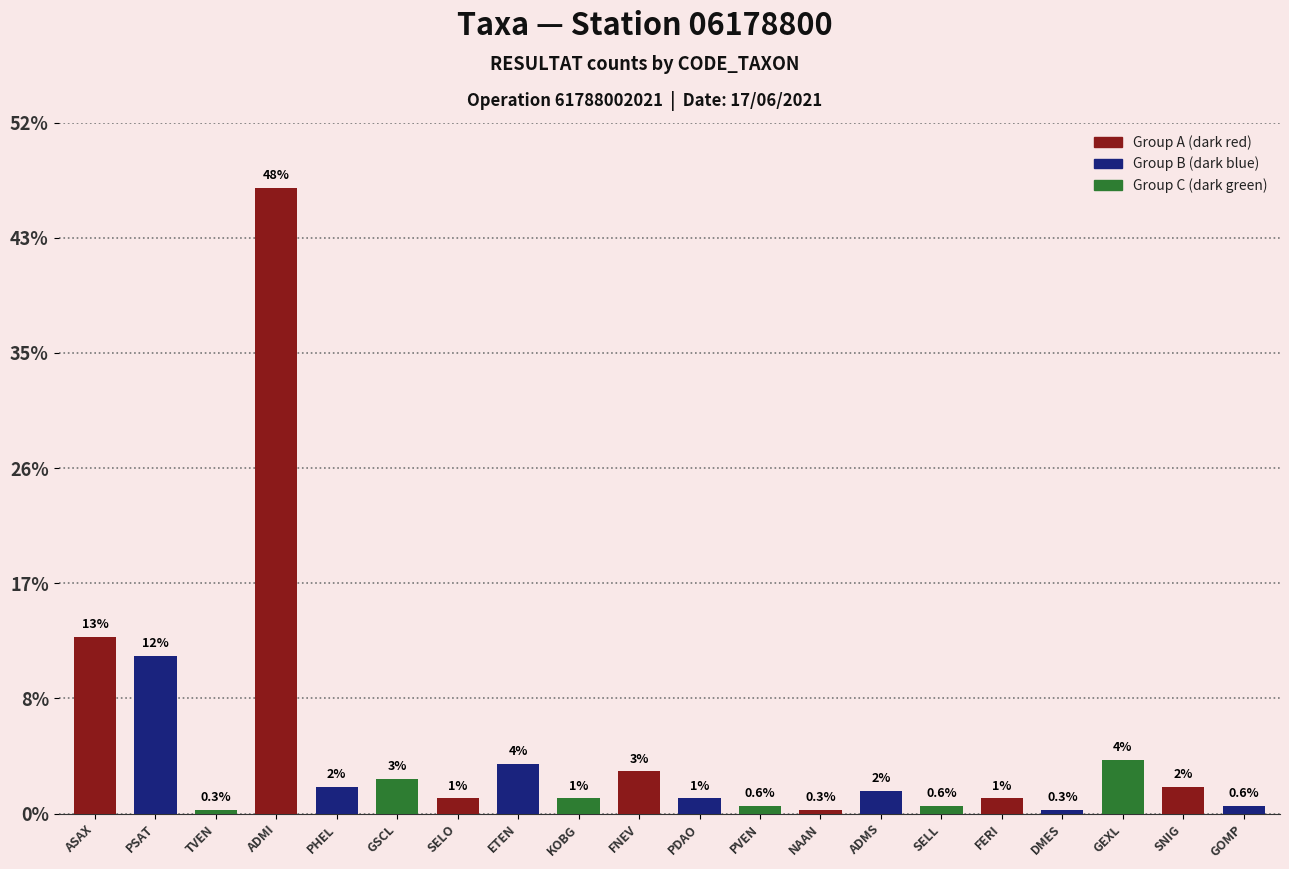

Rank the categories by value from lowest to highest.

TVEN, NAAN, DMES, PVEN, SELL, GOMP, SELO, KOBG, PDAO, FERI, ADMS, PHEL, SNIG, GSCL, FNEV, ETEN, GEXL, PSAT, ASAX, ADMI